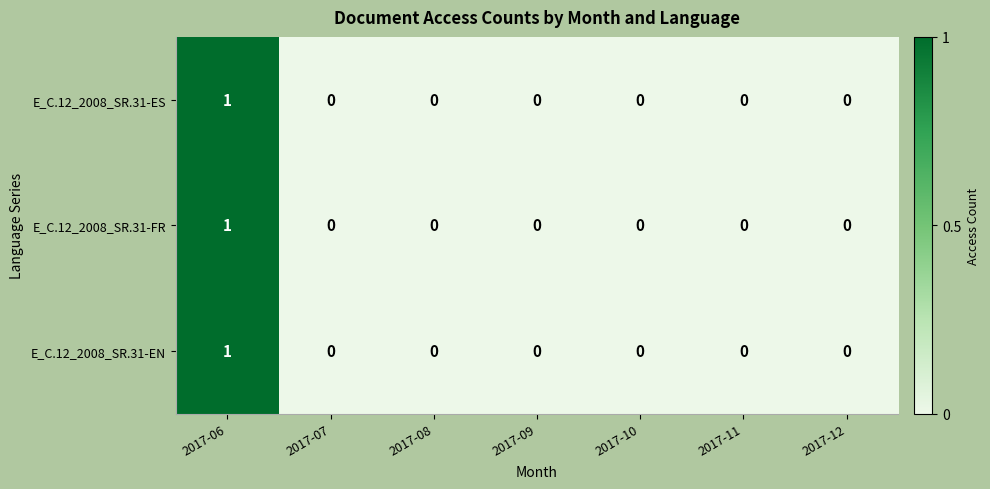

Count the E_C.12_2008_SR.31-ES values in the range 0 to 1.

7